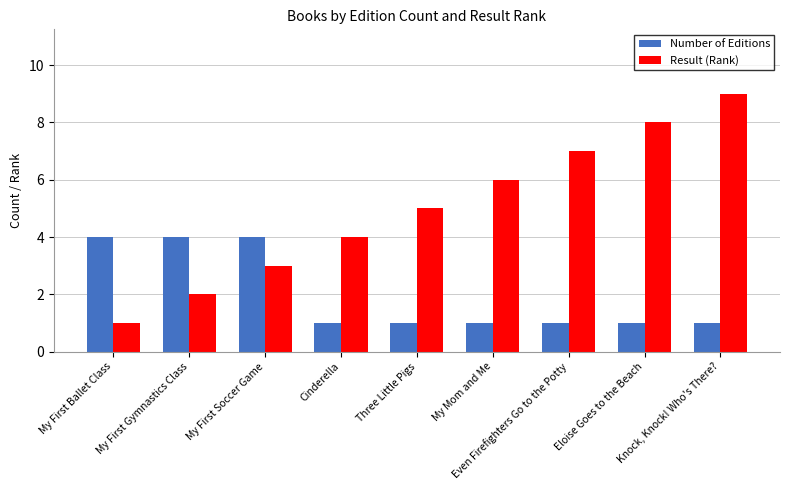

Which series changed the most between Eloise Goes to the Beach and Knock, Knock! Who's There??

Result (Rank)